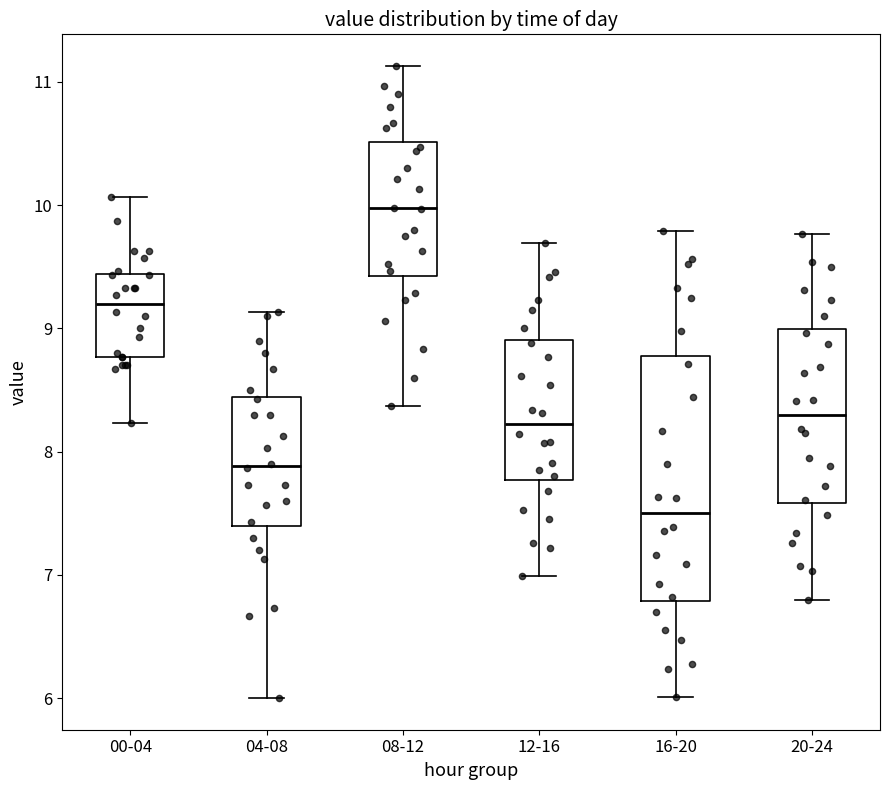

Reading left to right, read every box against the y-axis: the position of its median line, the range the box covers, and the ends of its whiskers. The values are not printed on the chart, so give them approximately, as read against the axis.

00-04: median 9.2, box 8.8 to 9.4, whiskers 8.2 to 10.1
04-08: median 7.9, box 7.4 to 8.4, whiskers 6.0 to 9.1
08-12: median 10.0, box 9.4 to 10.5, whiskers 8.4 to 11.1
12-16: median 8.2, box 7.8 to 8.9, whiskers 7.0 to 9.7
16-20: median 7.5, box 6.8 to 8.8, whiskers 6.0 to 9.8
20-24: median 8.3, box 7.6 to 9.0, whiskers 6.8 to 9.8